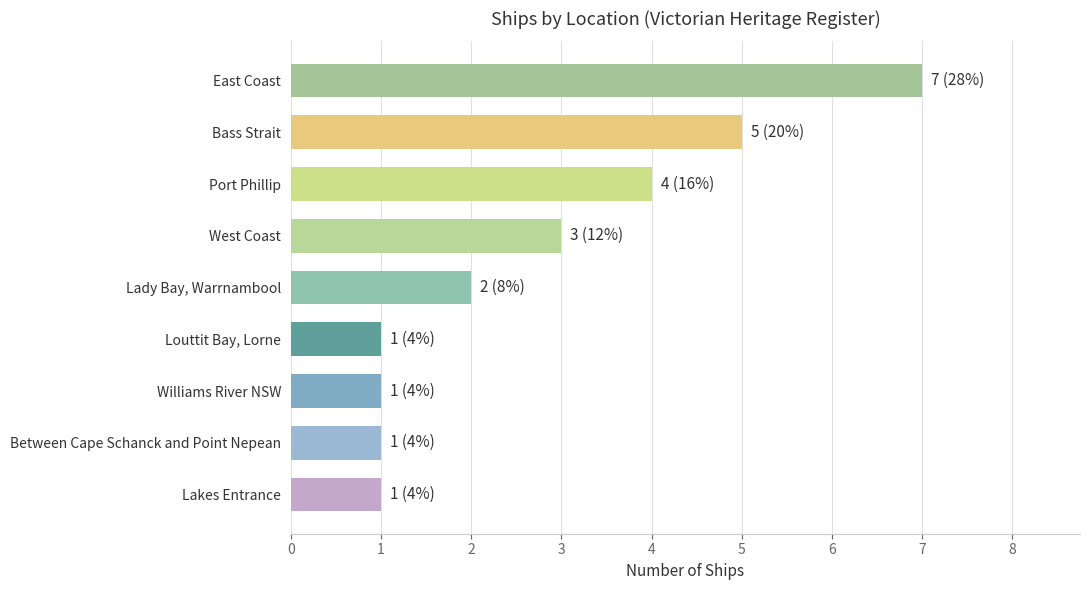

What is the maximum value shown in the chart?

7